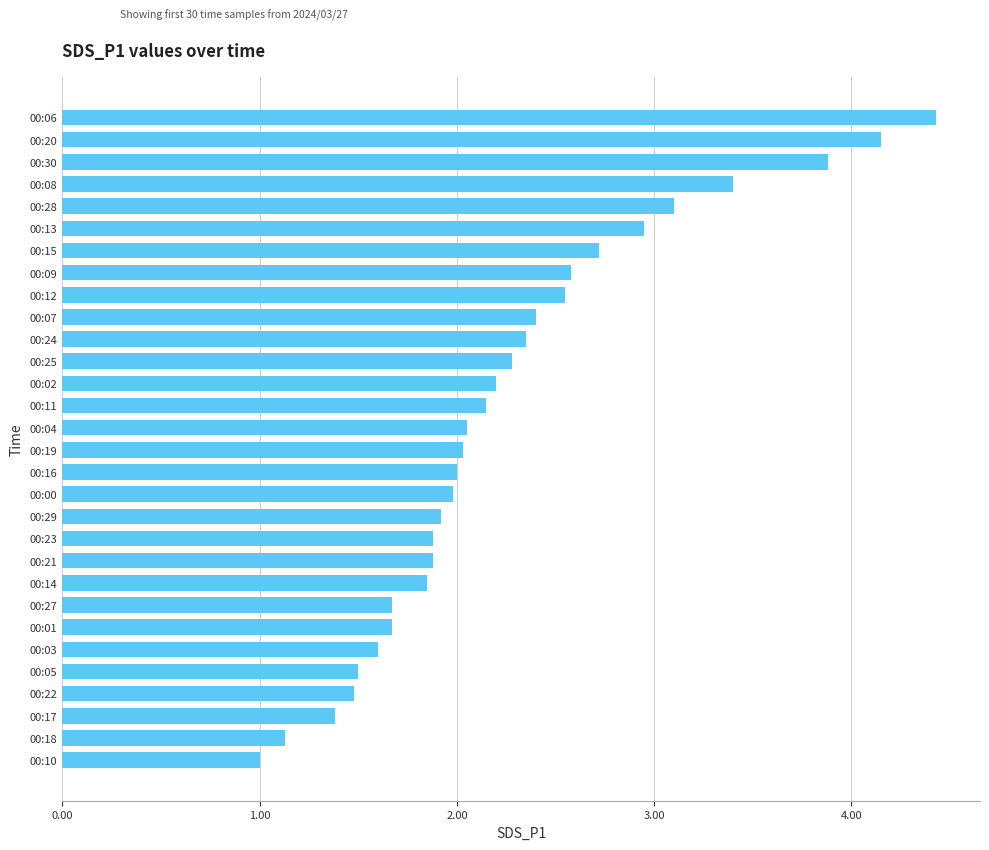

The value at 00:09 is 2.6. True or false?

True